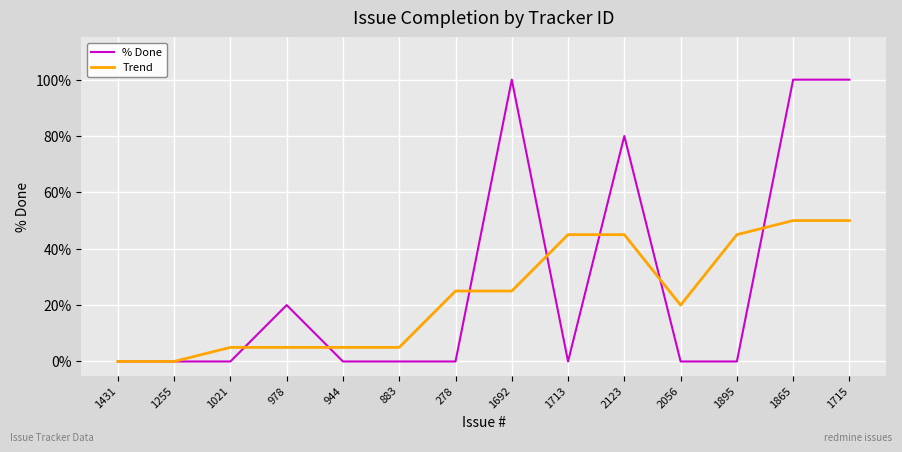

How many lines are shown in the chart?

2